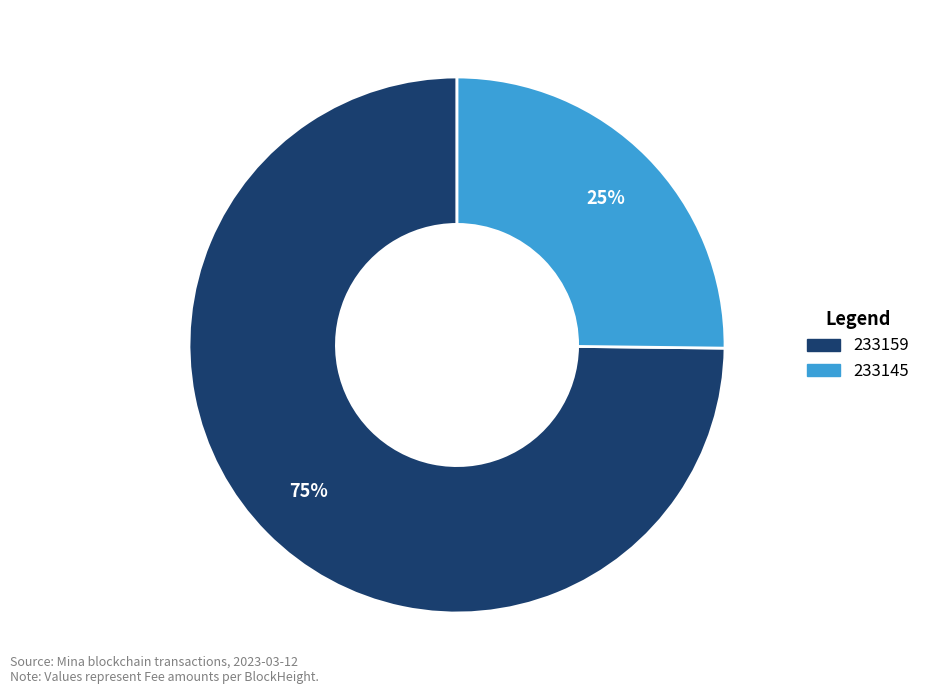

True or false: 233145 accounts for 25% of the total.

True